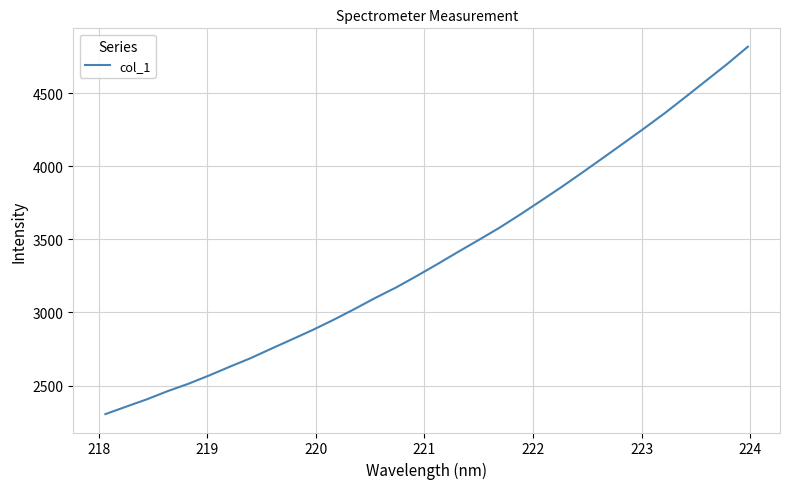

Does the chart have visible grid lines?

Yes